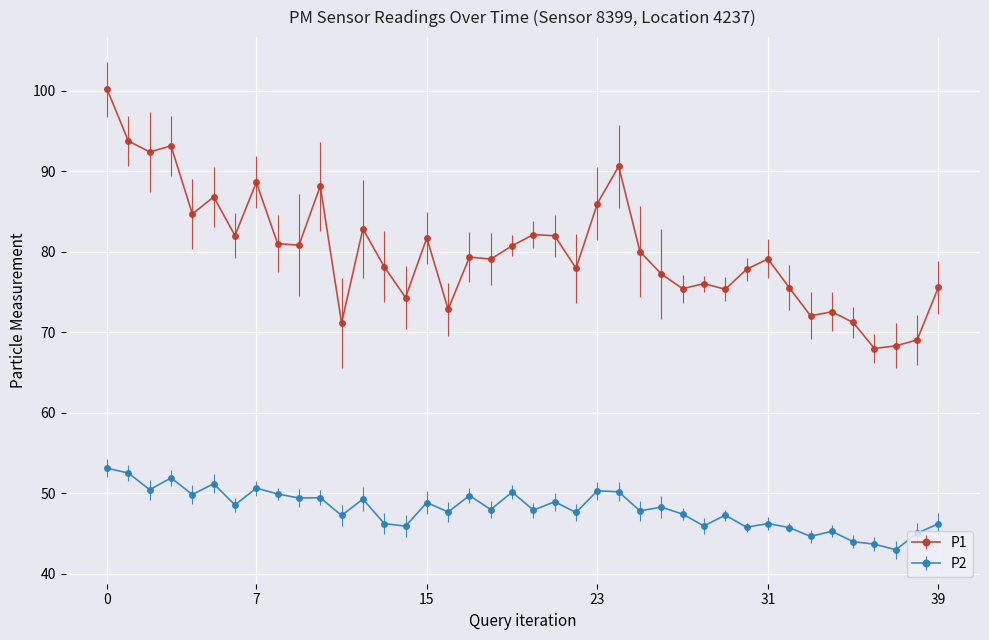

How many distinct data groups are displayed?

2